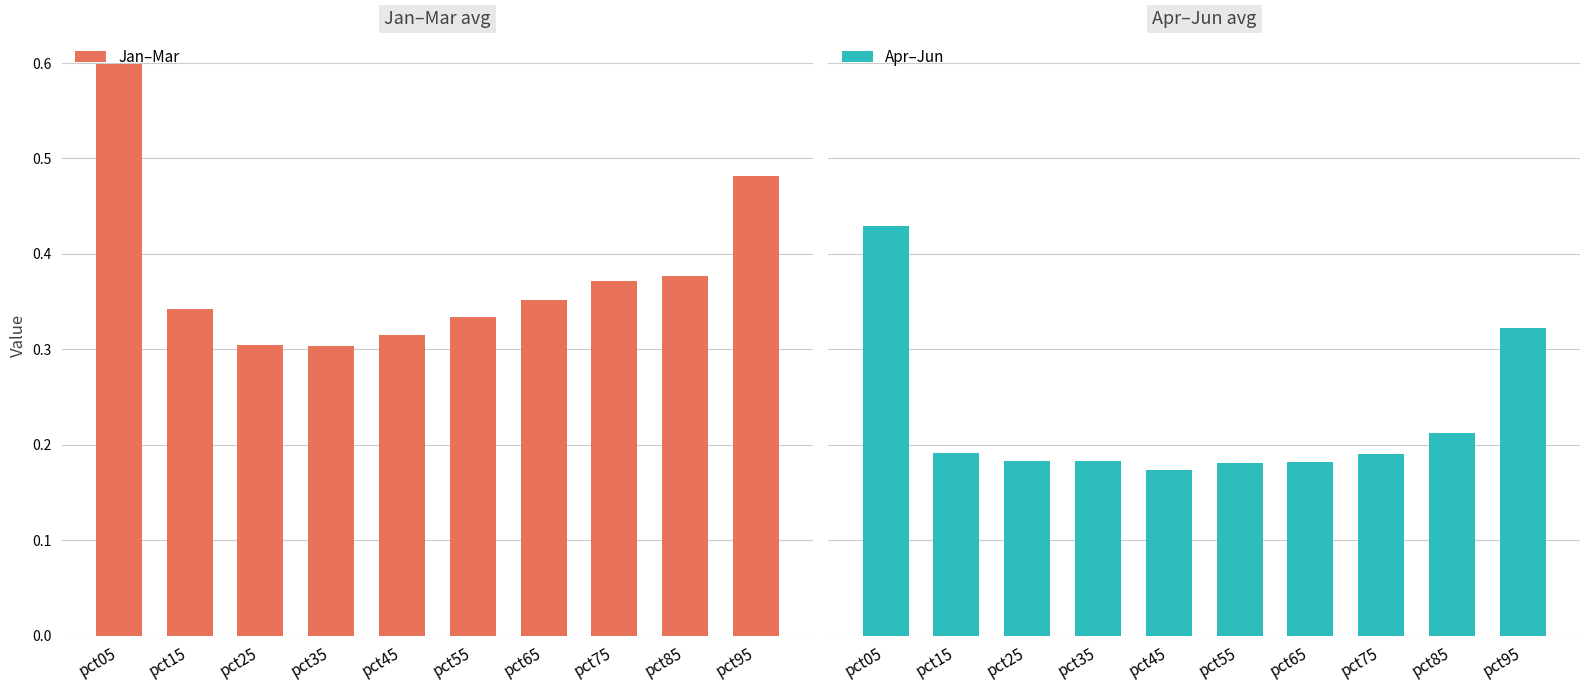

Reading left to right, extract all data points from this chart.

Jan–Mar: 0.6	0.3	0.3	0.3	0.3	0.3	0.4	0.4	0.4	0.5
Apr–Jun: 0.4	0.2	0.2	0.2	0.2	0.2	0.2	0.2	0.2	0.3